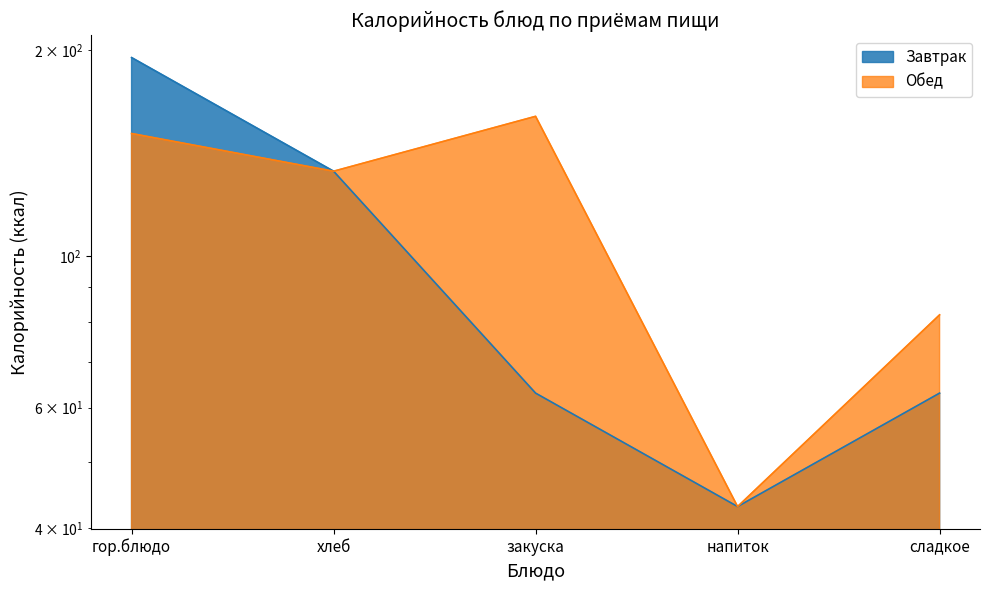

Which series has the largest range (max minus min)?

Завтрак